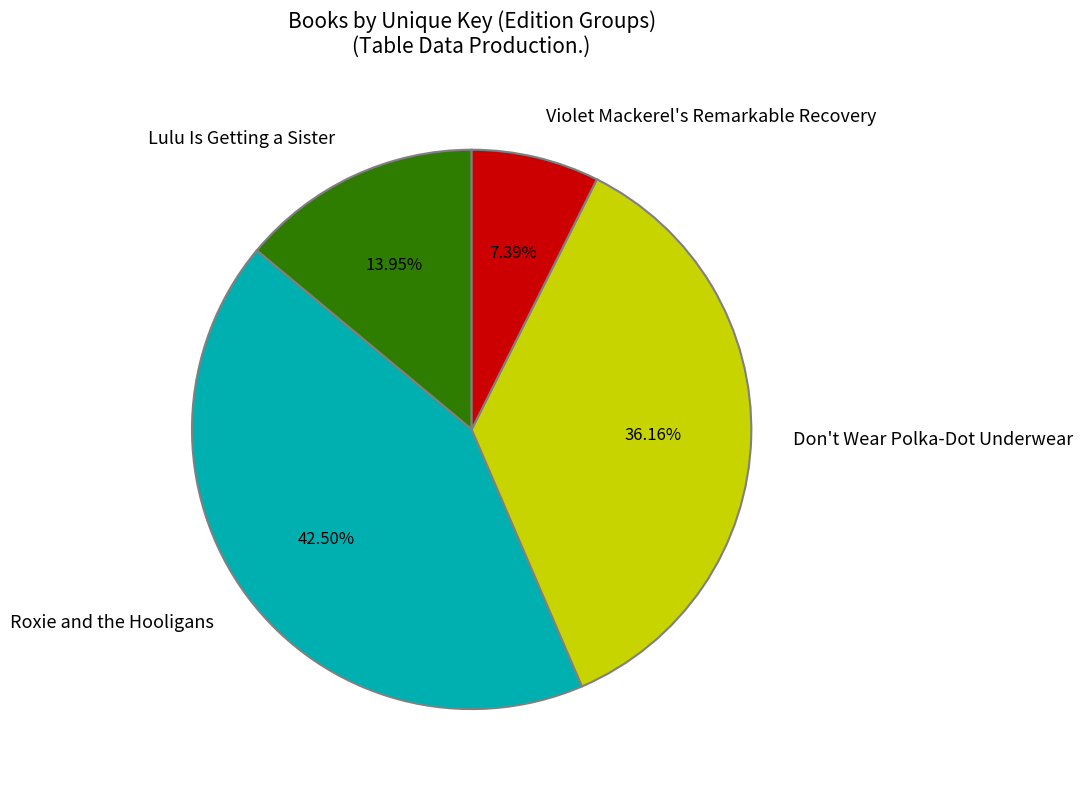

Which category has the smallest portion of the pie?

Violet Mackerel's Remarkable Recovery